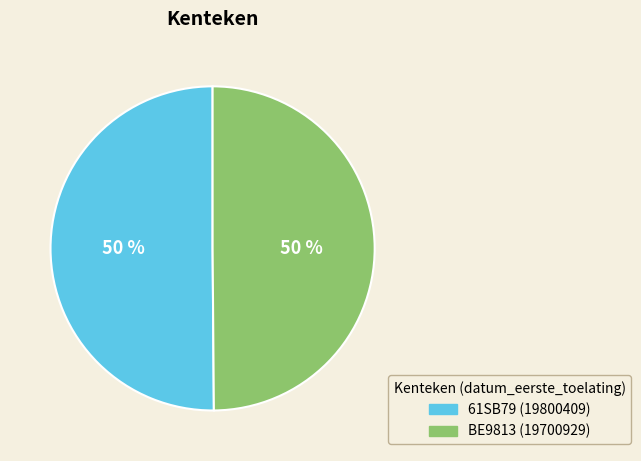

What percentage is the BE9813 slice, to the nearest percent?

50%